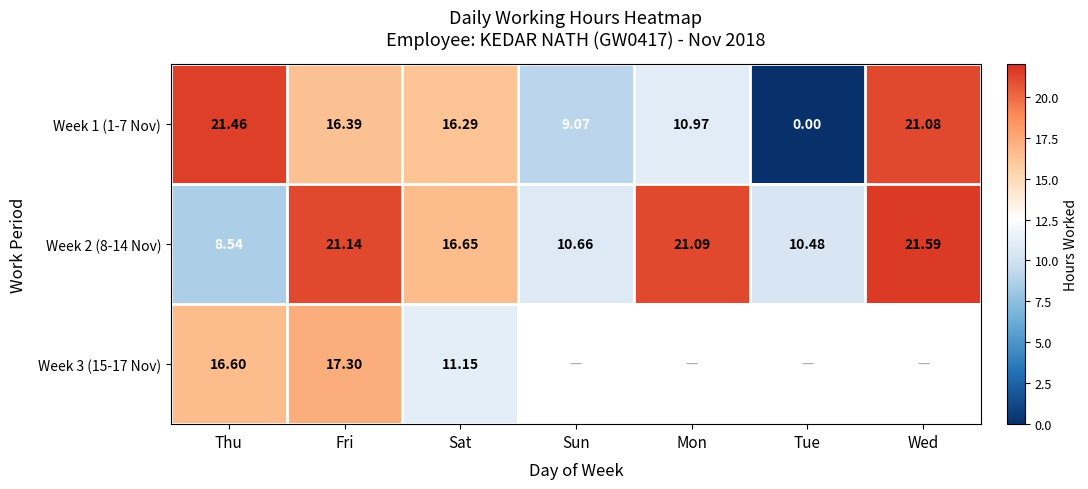

At which label does Week 1 (1-7 Nov) reach its minimum?

Tue